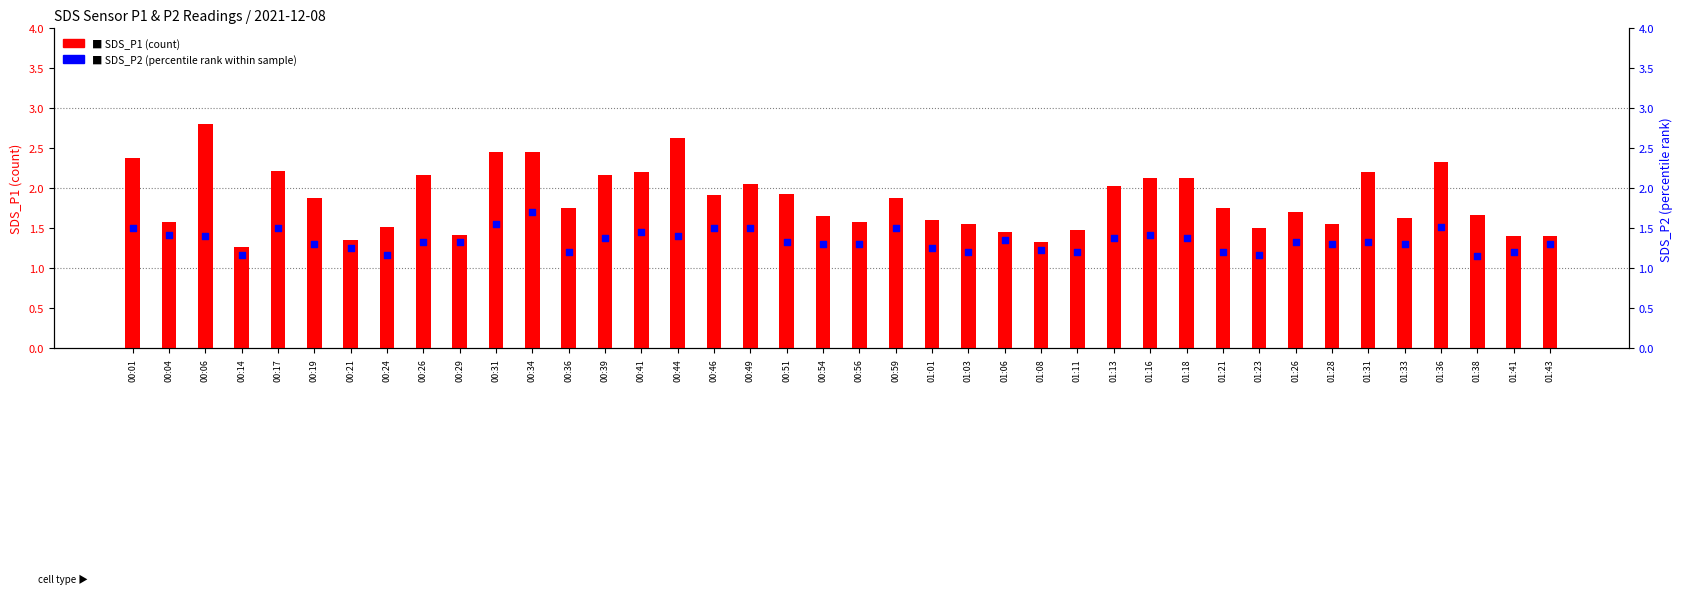

What are all the series names shown in the legend?

SDS_P1, SDS_P2